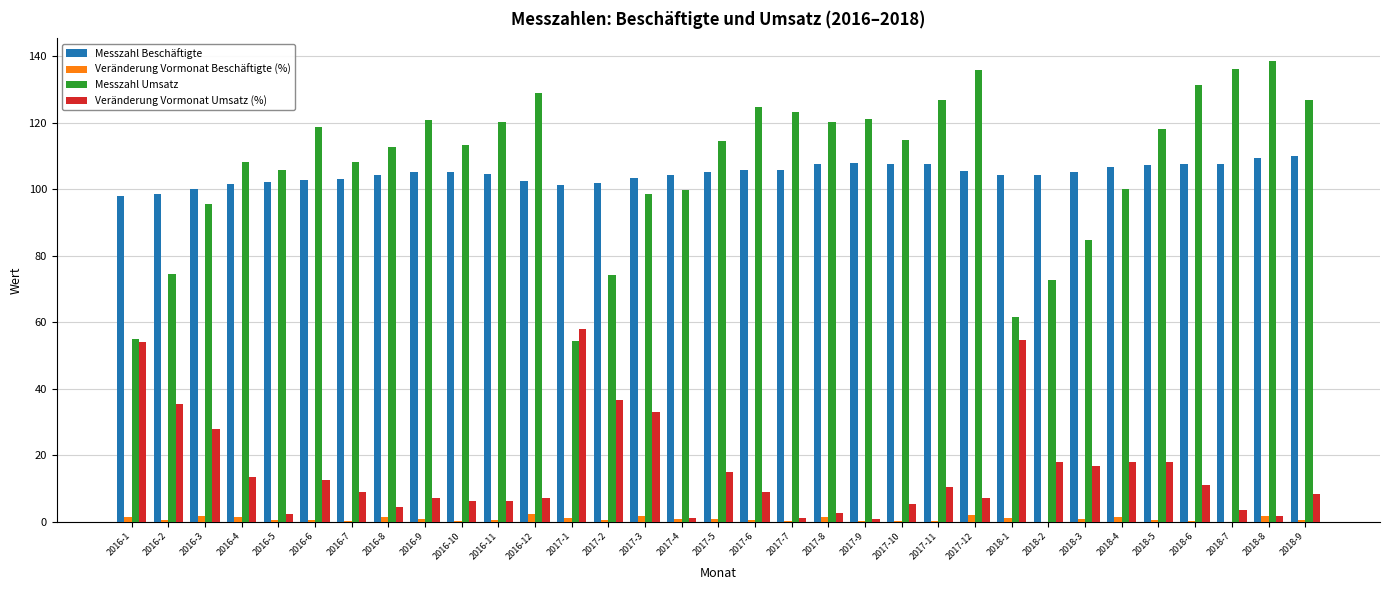

The Messzahl Beschäftigte series shows 168.1 at 2018-5. True or false?

False